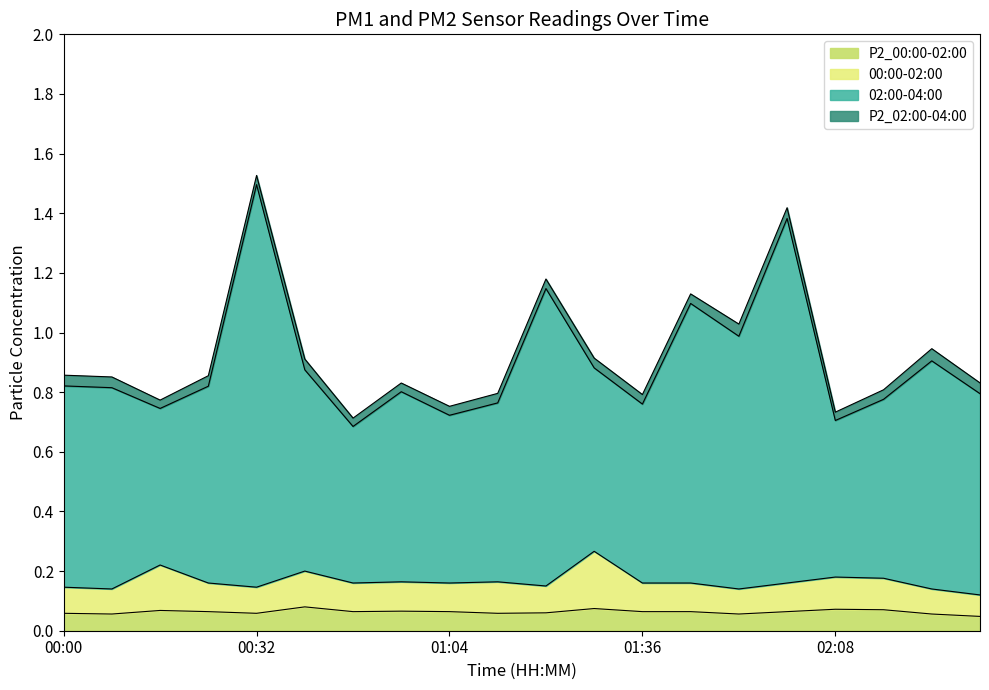

True or false: P2_00:00-02:00 and 00:00-02:00 intersect in this chart.

False